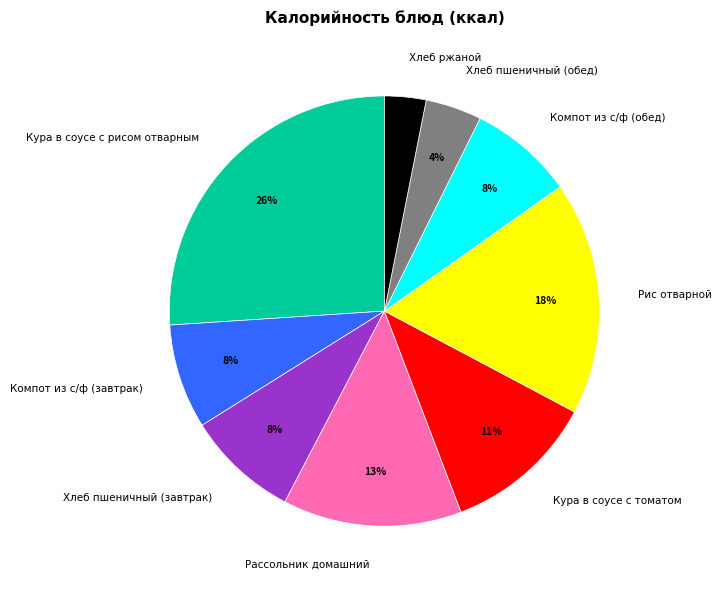

Which has a higher value, Рассольник домашний or Кура в соусе с рисом отварным?

Кура в соусе с рисом отварным